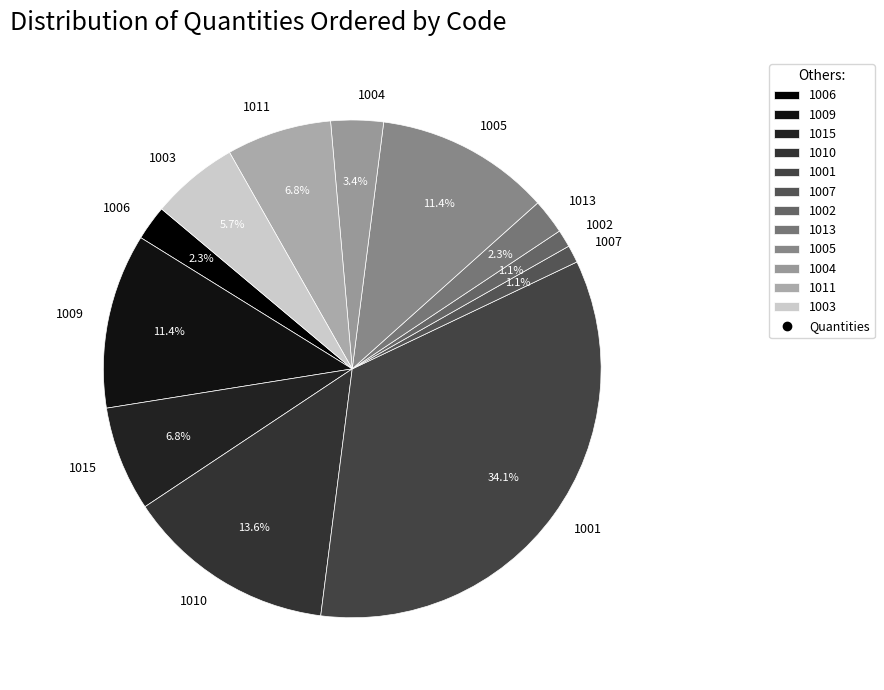

To the nearest percent, what percentage of the pie is 1007?

1%